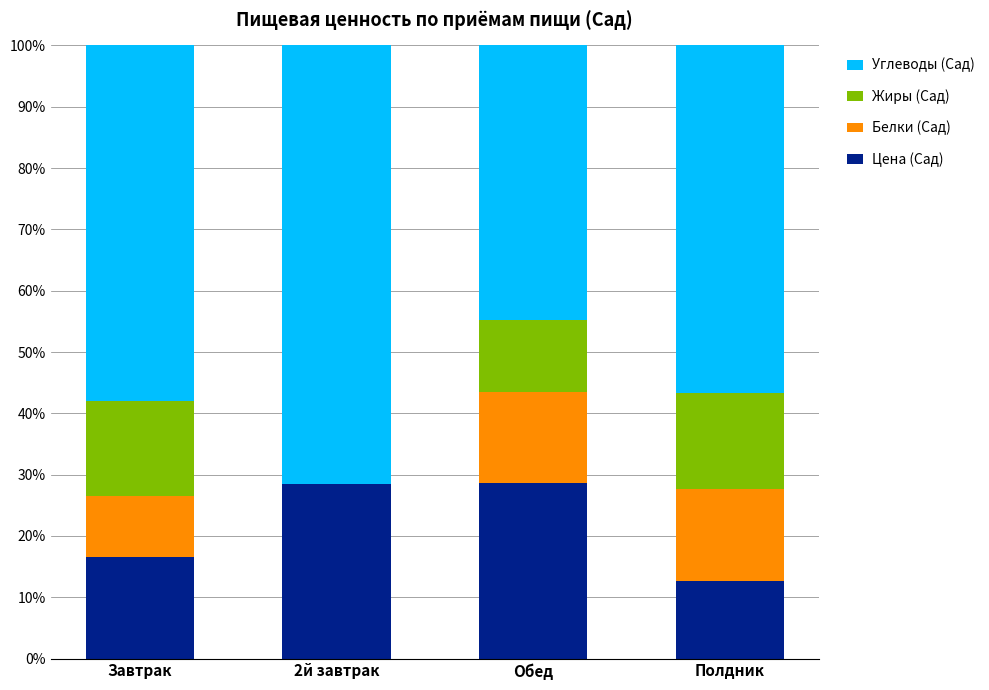

True or false: Цена (Сад) has a value of 28.6 at Обед.

True